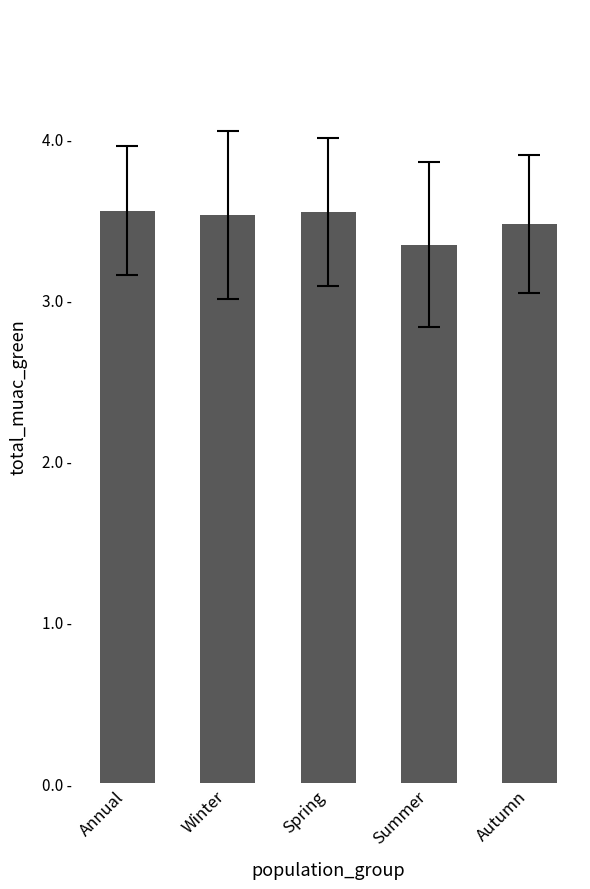

The value at Autumn is 3.5. True or false?

True